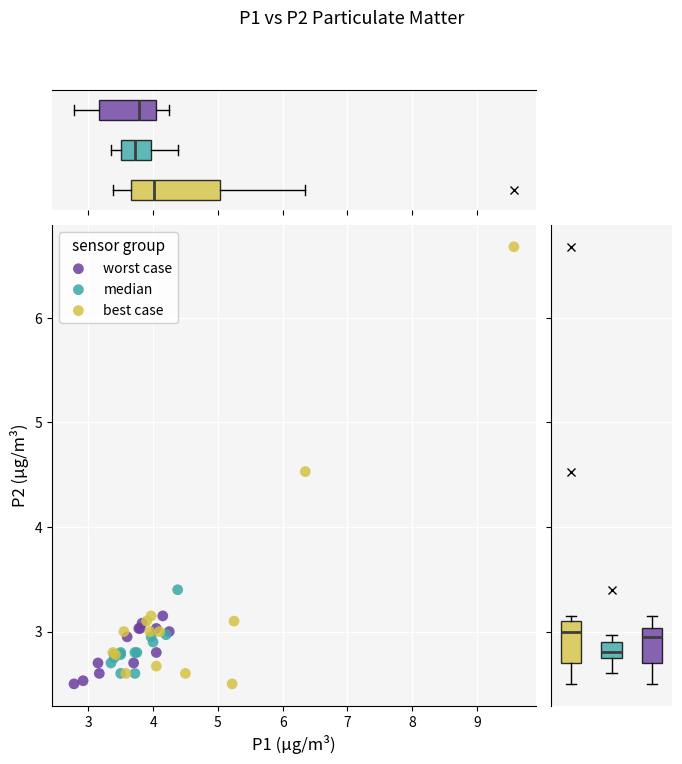

Which series has the largest Y range (max minus min)?

best case